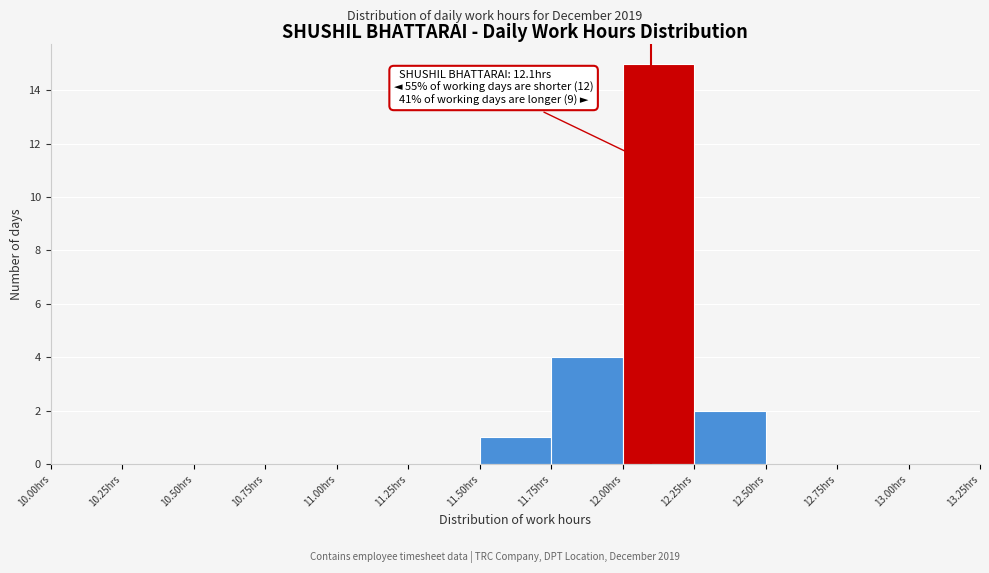

Which range on the x-axis has the tallest bar?

12.00 to 12.25